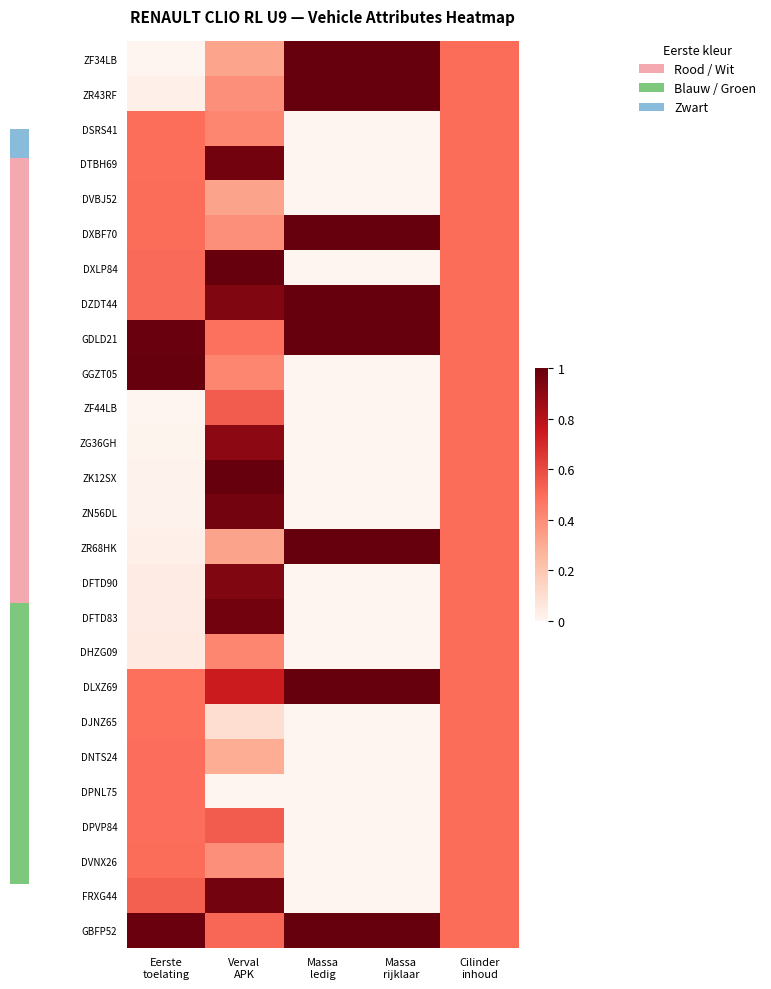

Which has a higher value, Massa
ledig or Cilinder
inhoud?

Massa
ledig